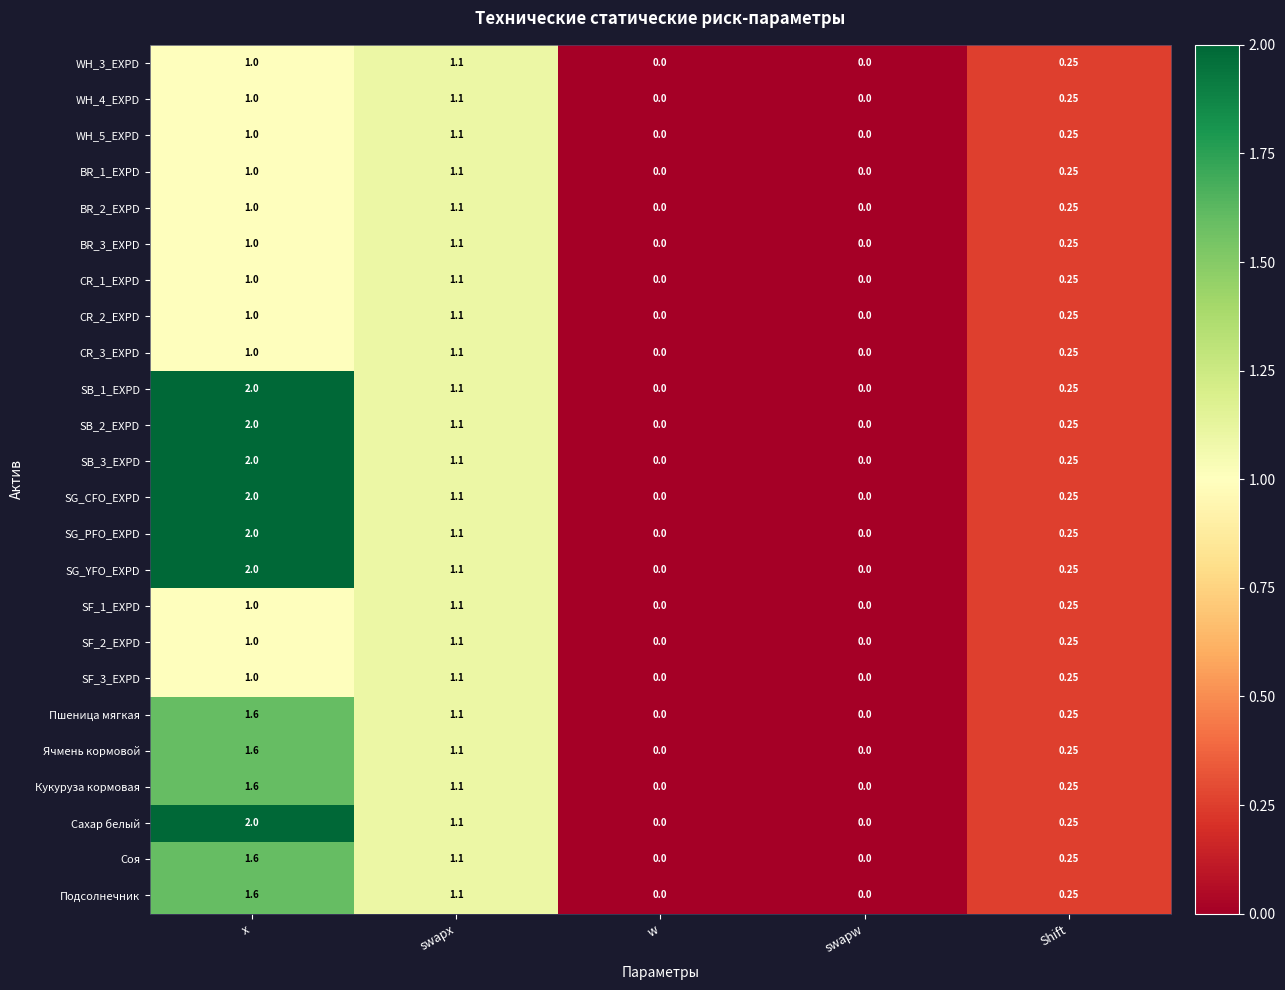

At which category is the sum across all series the highest?

x